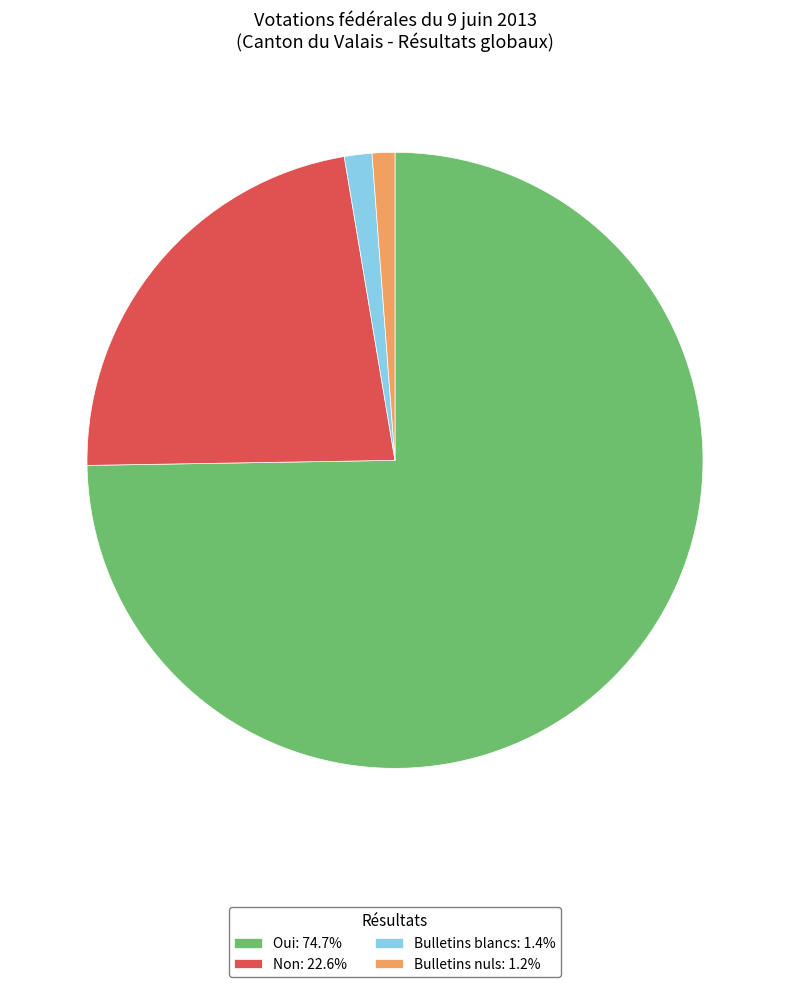

Approximately how many times larger is the value at Bulletins nuls: 1.2% compared to Bulletins blancs: 1.4%?

0.8